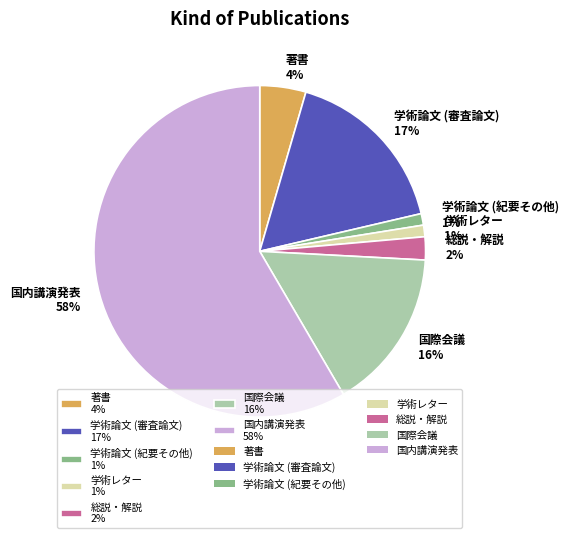

To the nearest percent, what is the combined percentage of 総説・解説 2% and 国内講演発表 58%?

61%